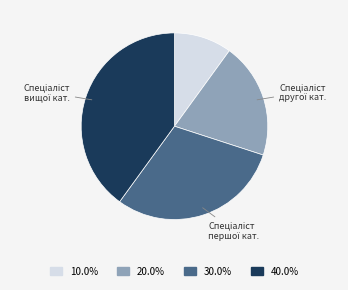

Is there any slice that represents more than half of the pie?

No